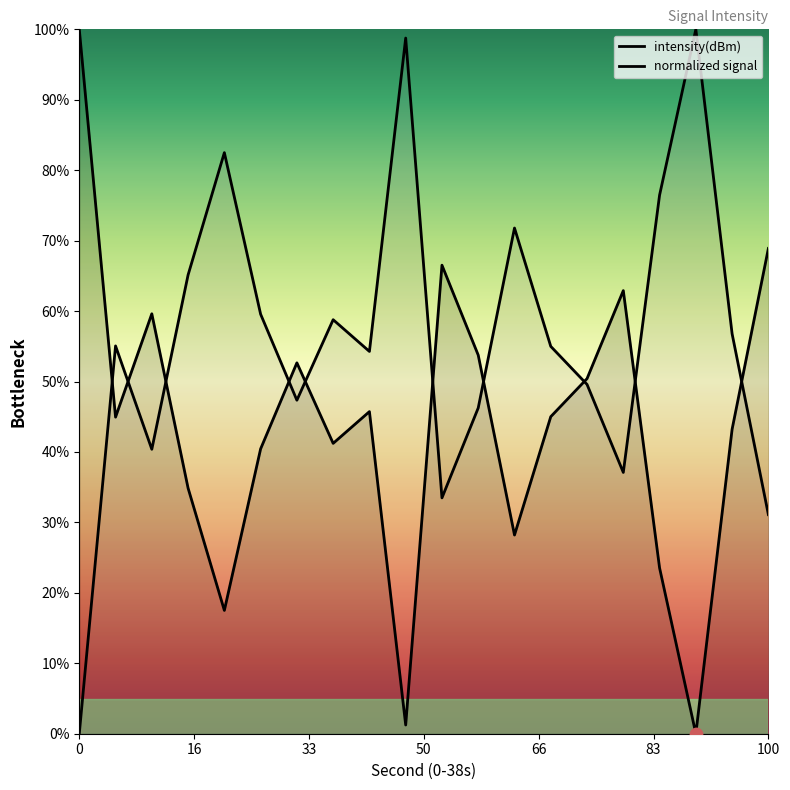

Which series has the largest total across all categories?

normalized signal